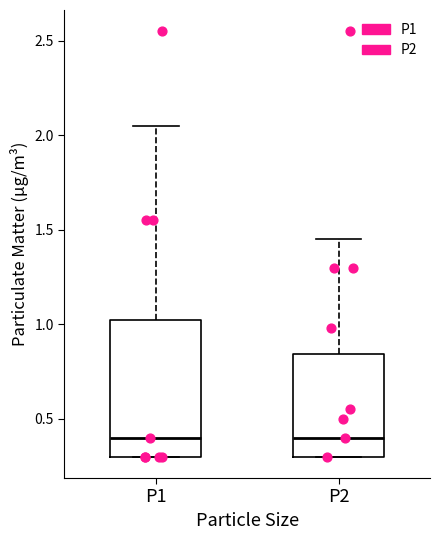

Where does the upper whisker of the box for P1 end on the y-axis? The values are not printed on the chart, so give them approximately, as read against the axis.

2.05